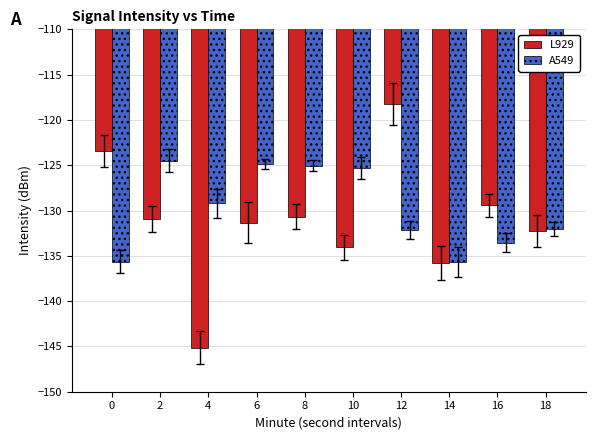

What is the value of the L929 bar at the 2nd from the left?

-130.9